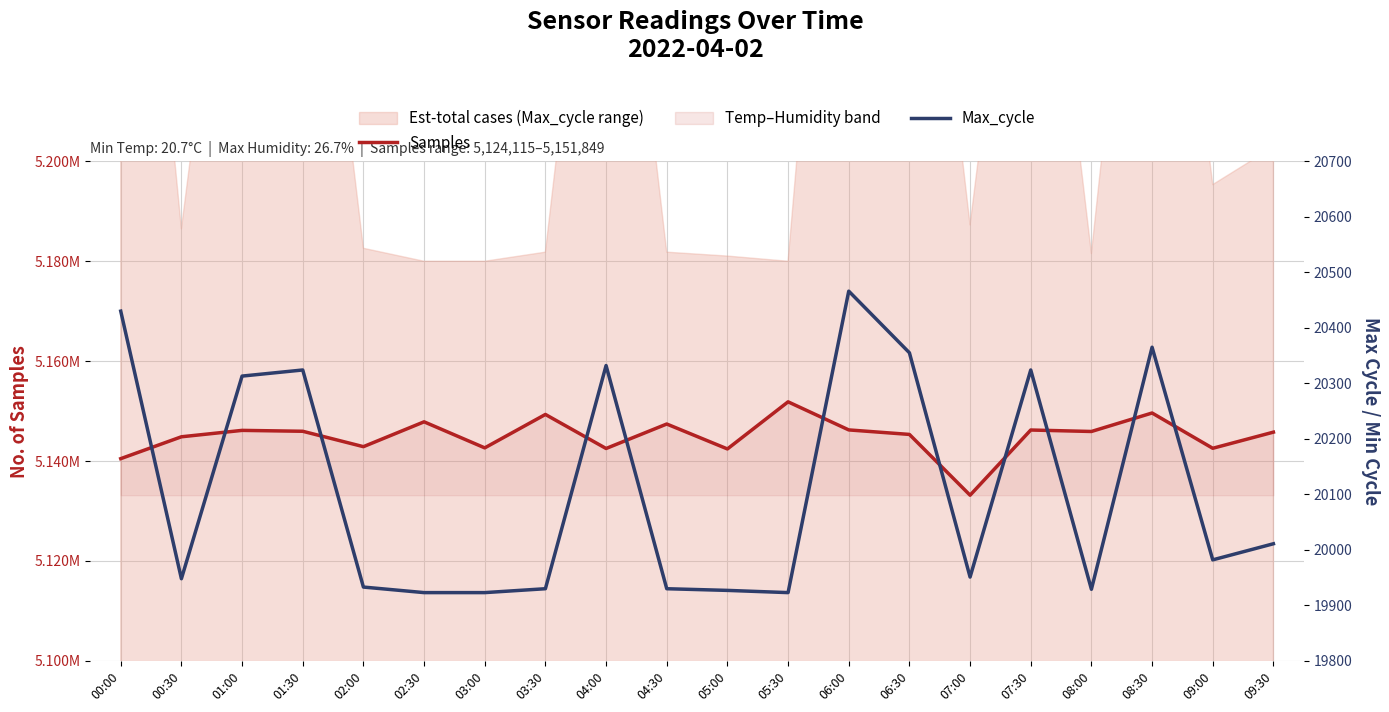

At how many categories does at least one series exceed 4164501?

20